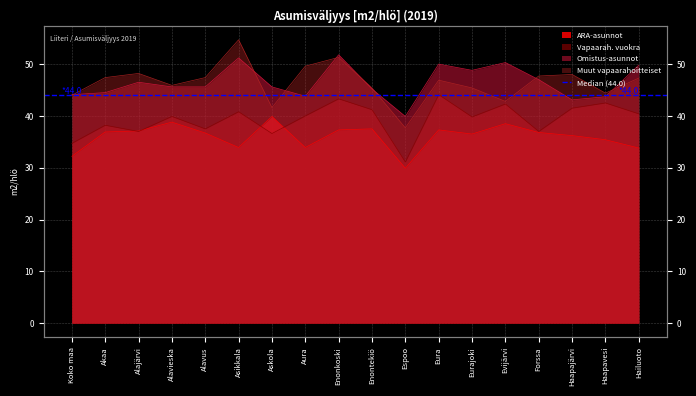

Rank the categories by Muut vapaarahoitteiset value from lowest to highest.

Espoo, Askola, Evijärvi, Koko maa, Haapavesi, Enontekiö, Eurajoki, Alavieska, Eura, Hailuoto, Akaa, Alavus, Forssa, Haapajärvi, Alajärvi, Aura, Enonkoski, Asikkala